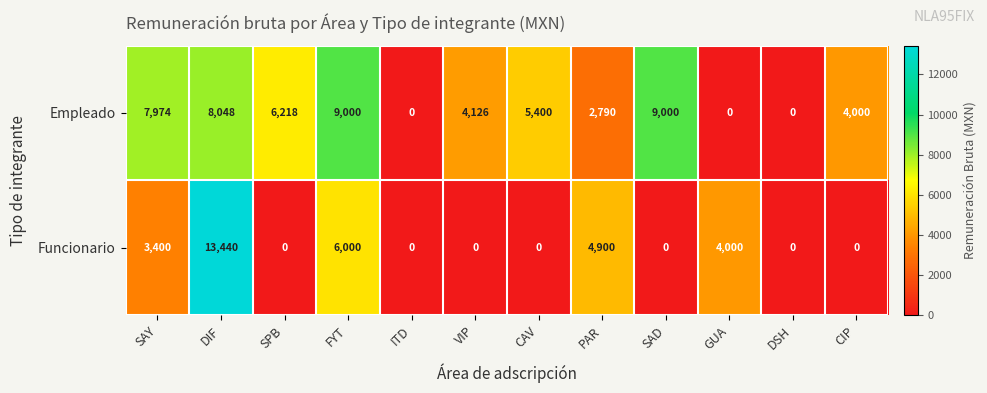

What is the difference between the maximum and minimum values in the Empleado series?

9000